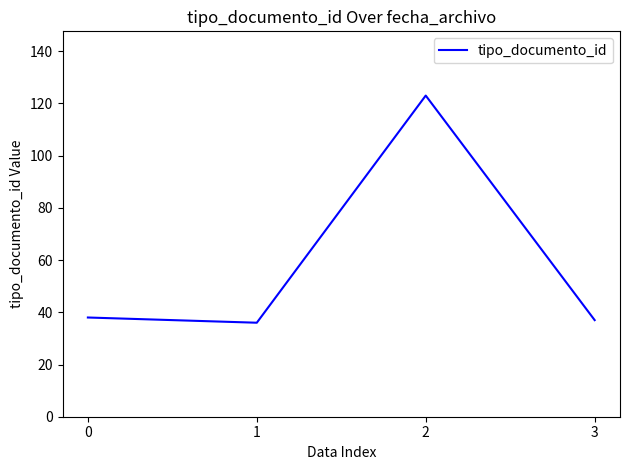

Is it true that the value at 1 is 36?

True